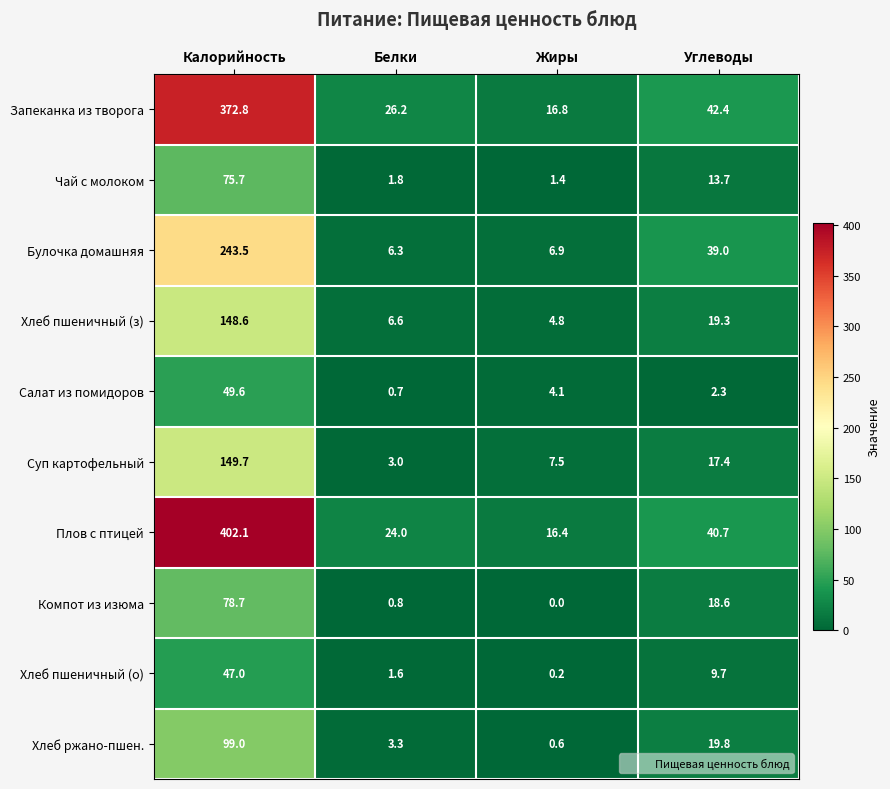

Rank the categories by Суп картофельный value from highest to lowest.

Калорийность, Углеводы, Жиры, Белки